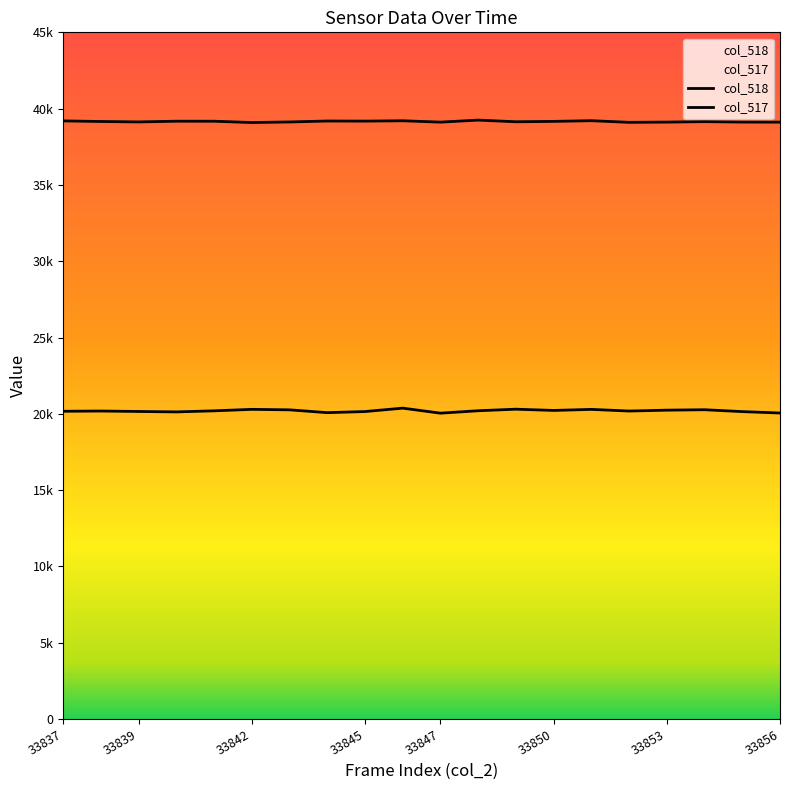

How many lines are shown in the chart?

2